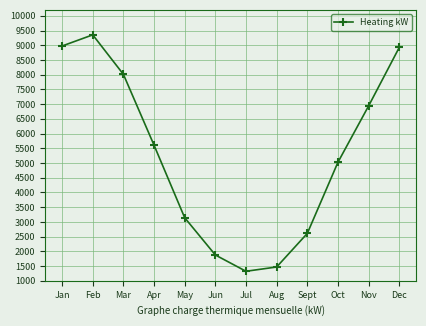

The chart shows a value of 2805.7 at Dec. True or false?

False